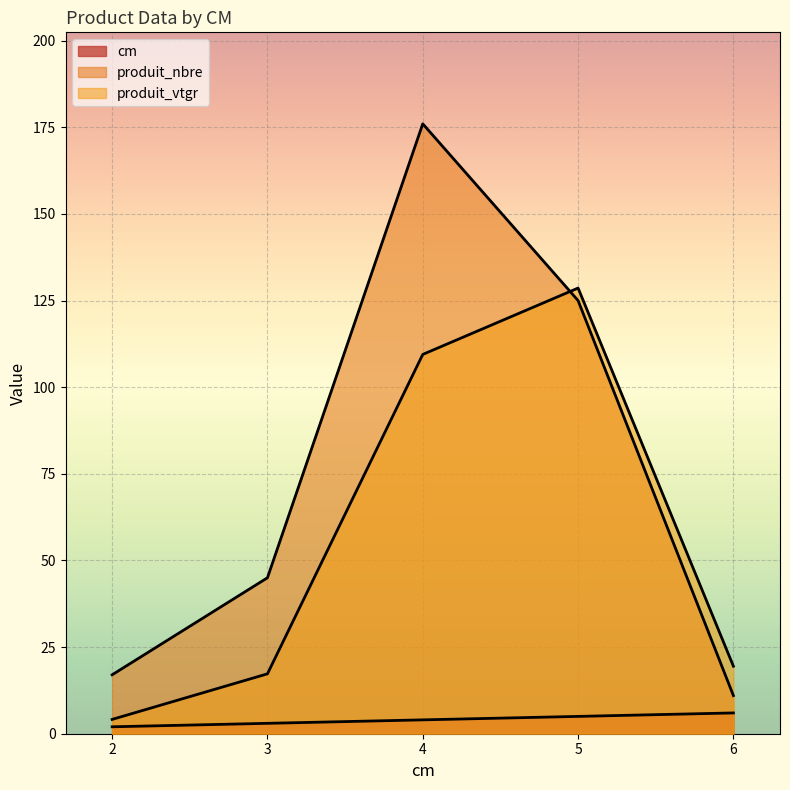

What is the value of the cm point at the 2nd from the left?

3.0